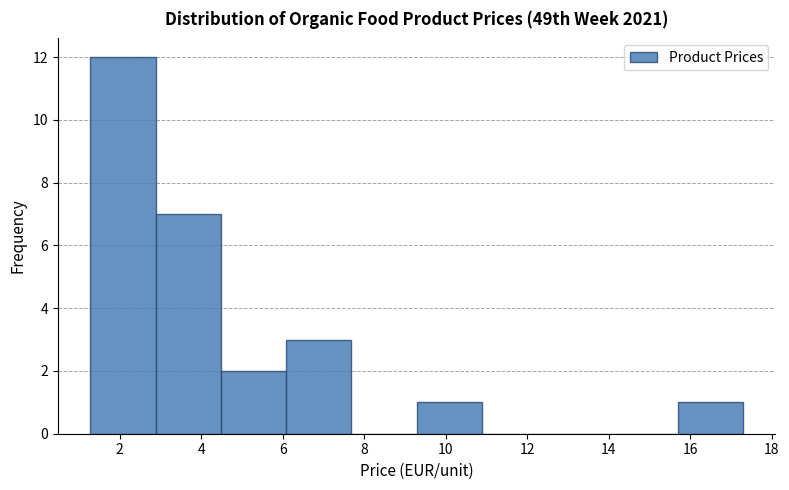

Over which range of the x-axis is the bar tallest?

1.2 to 2.8